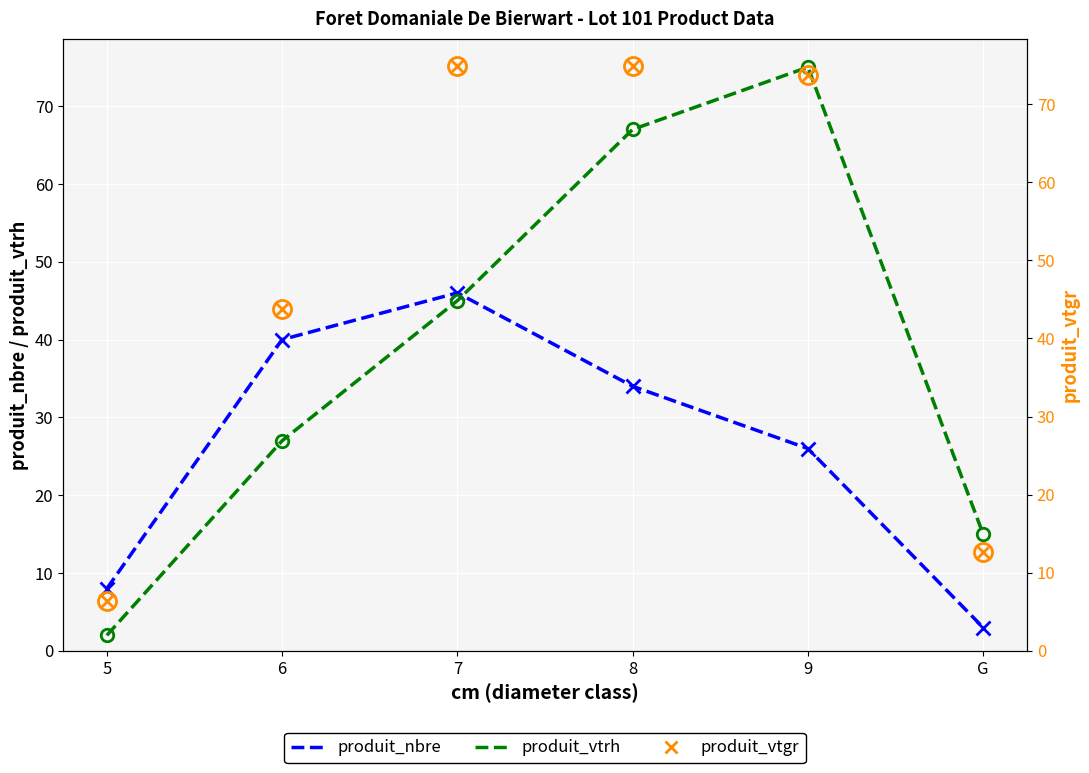

What is the difference between the highest and lowest values at 5?

6.0